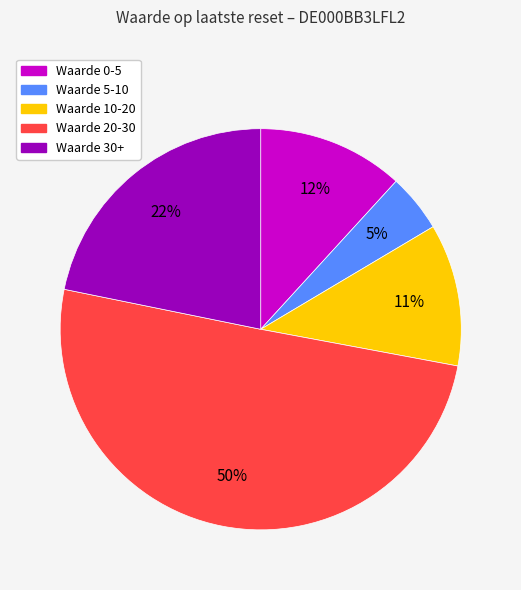

To the nearest percent, what is the average slice percentage?

20%